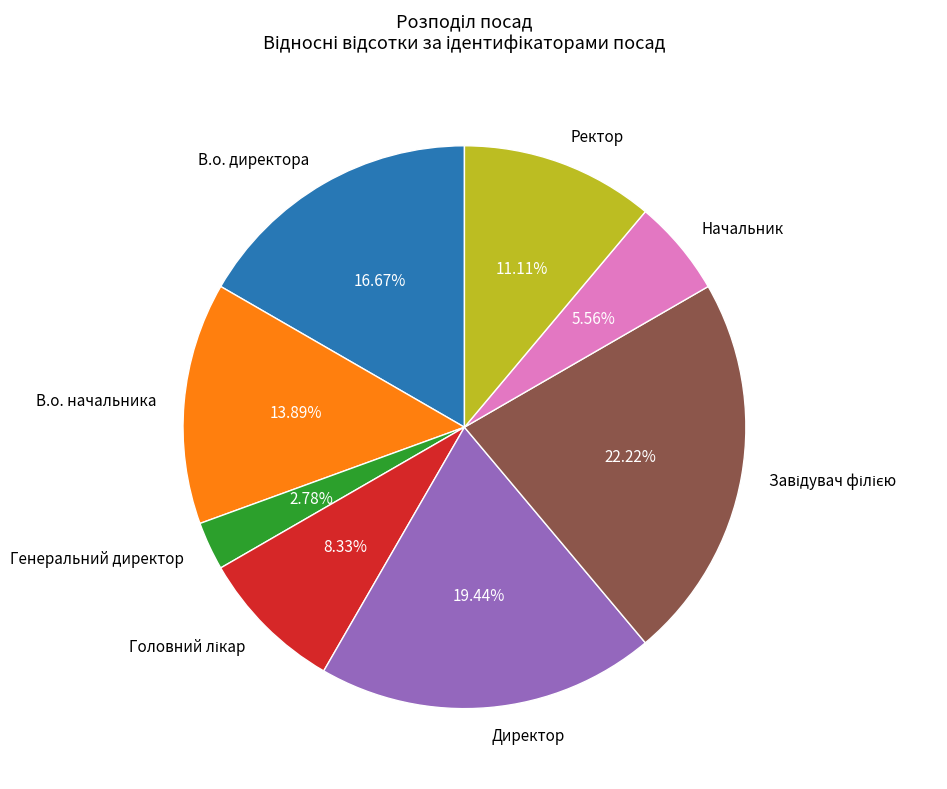

To the nearest percent, what percentage of the pie is Директор?

19%